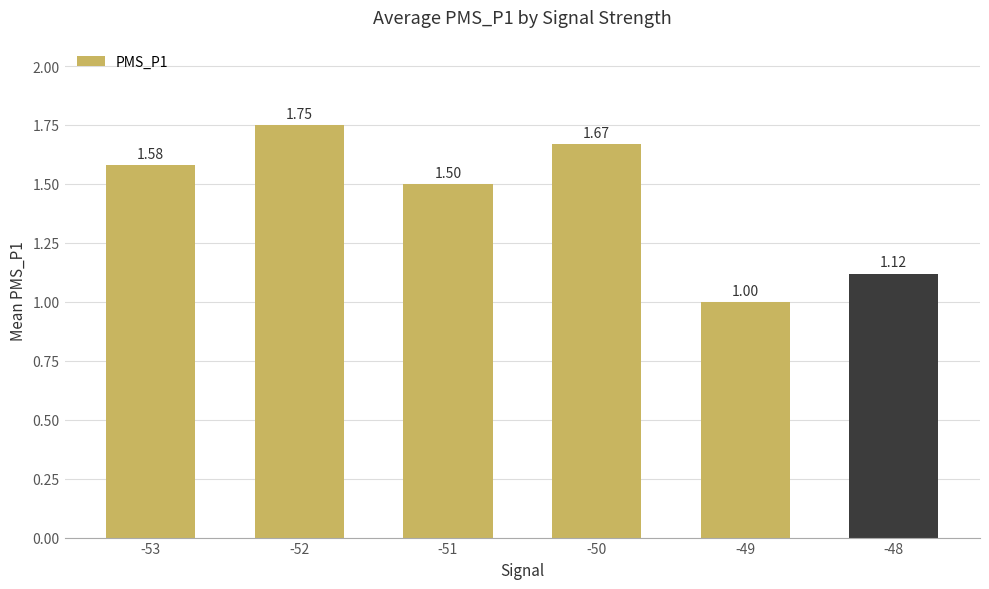

List the labels in order of value, largest first.

-52, -50, -53, -51, -48, -49